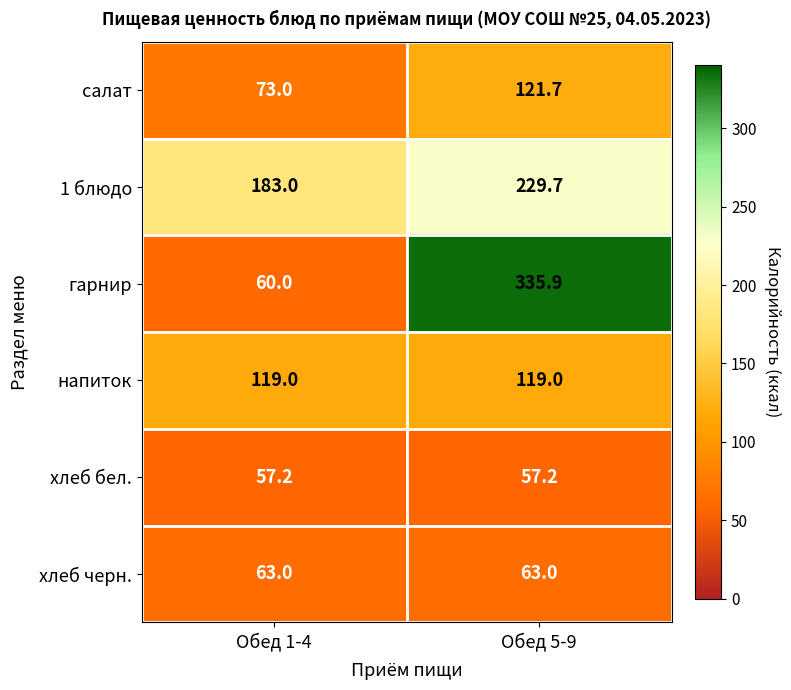

The 1 блюдо series shows 229.7 at Обед 5-9. True or false?

True